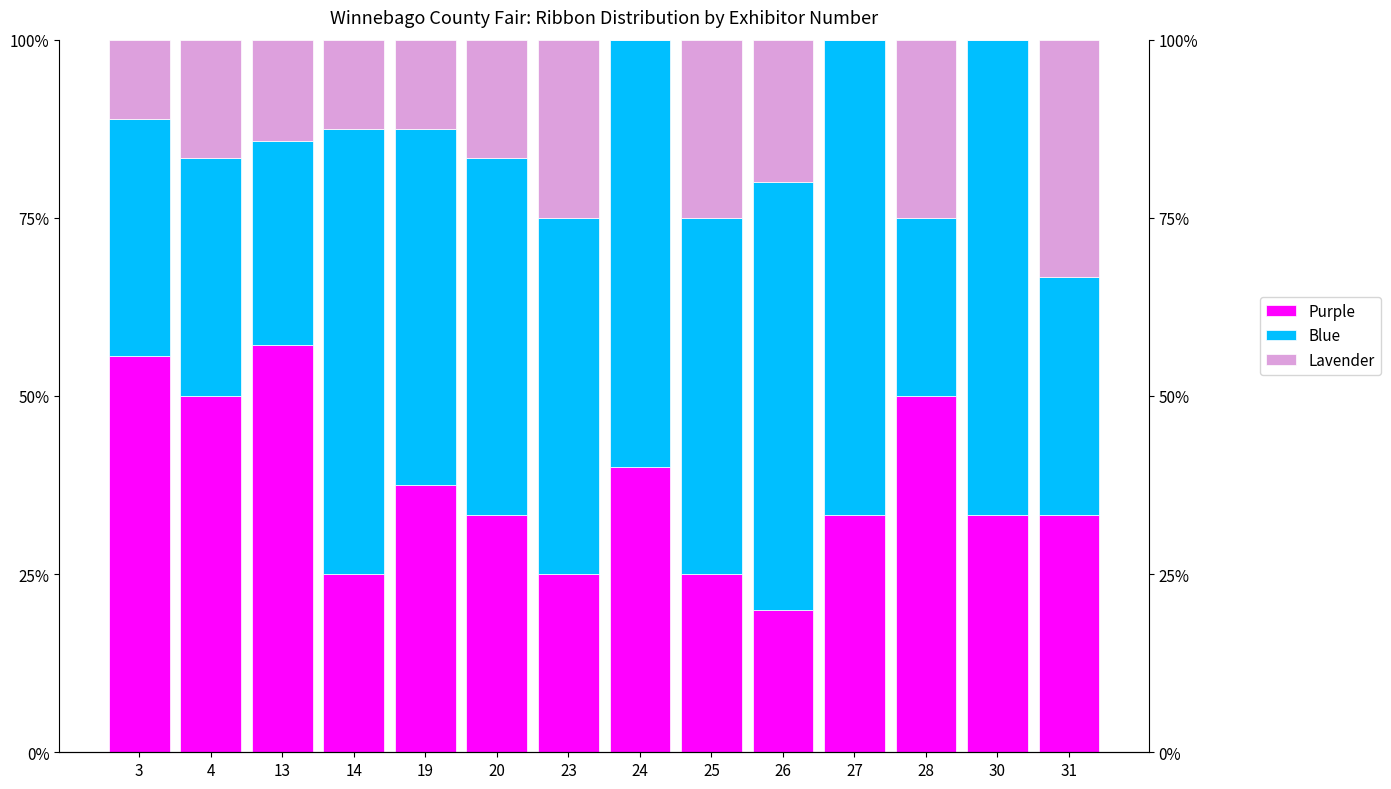

How many Purple values are between 25 and 50?

11